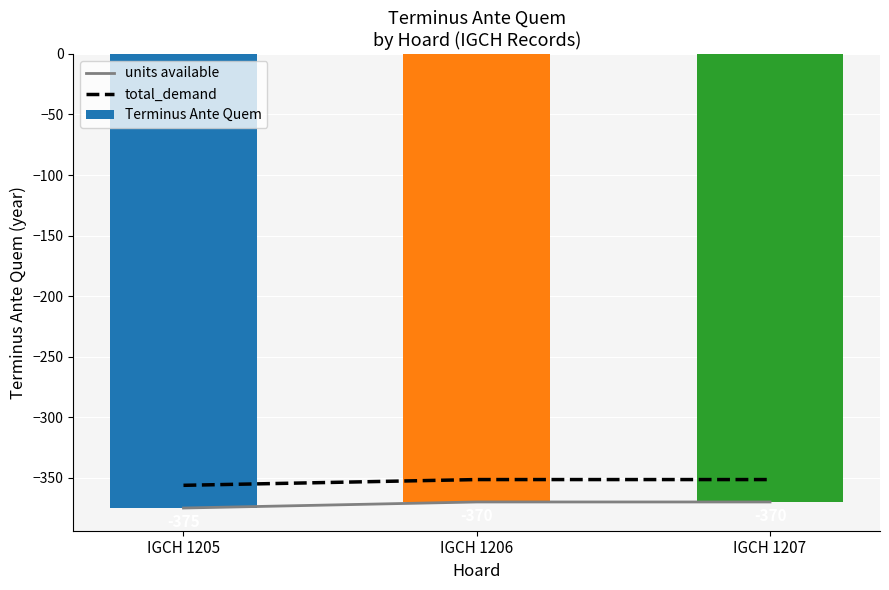

List the series in order of their peak value, lowest first.

units available, Terminus Ante Quem, total_demand